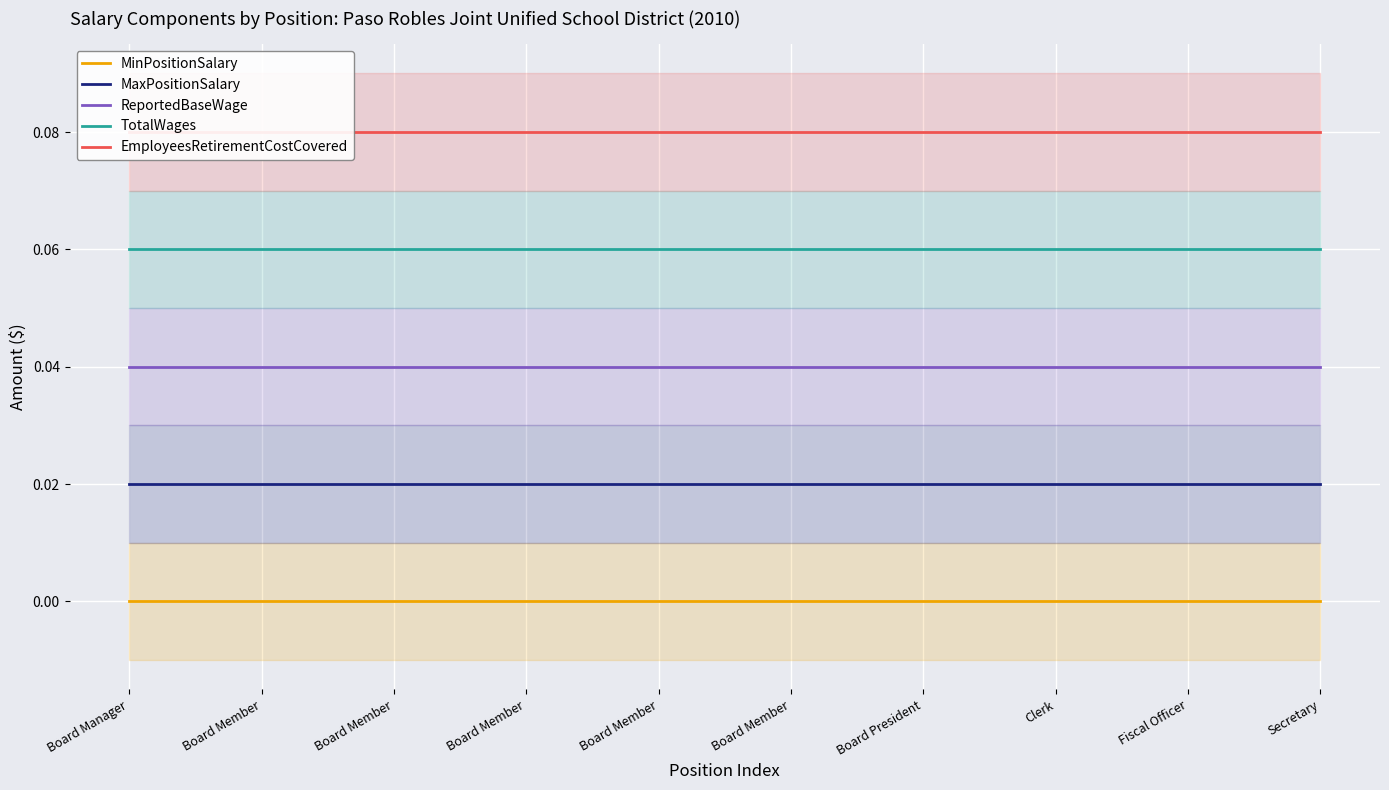

At which category is the sum across all series the highest?

Board Manager